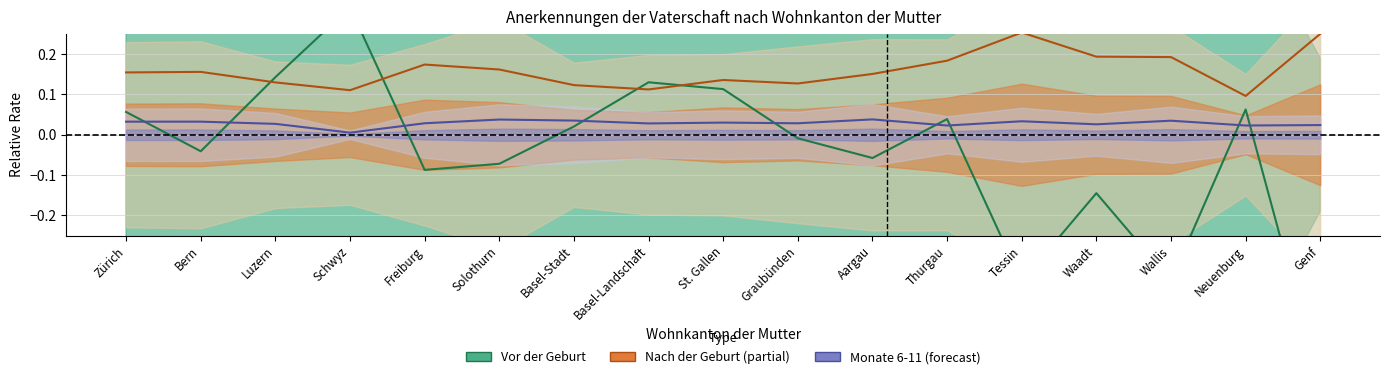

How many values in Vor der Geburt are above zero?

8